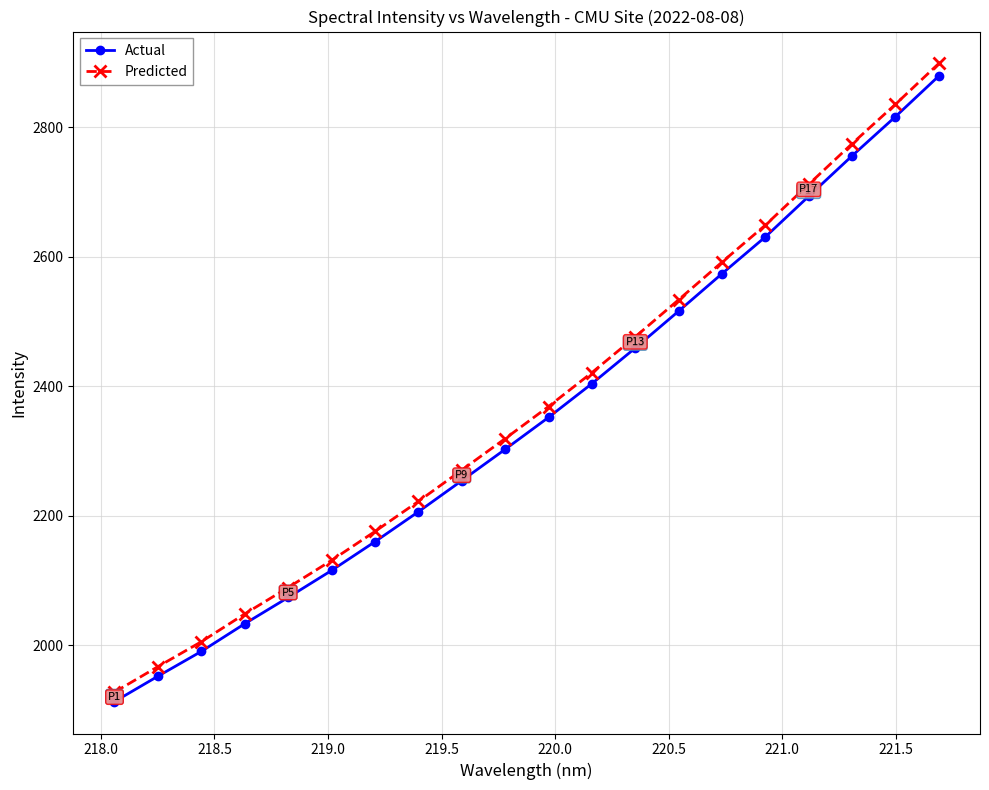

Which series has the largest range (max minus min)?

Predicted